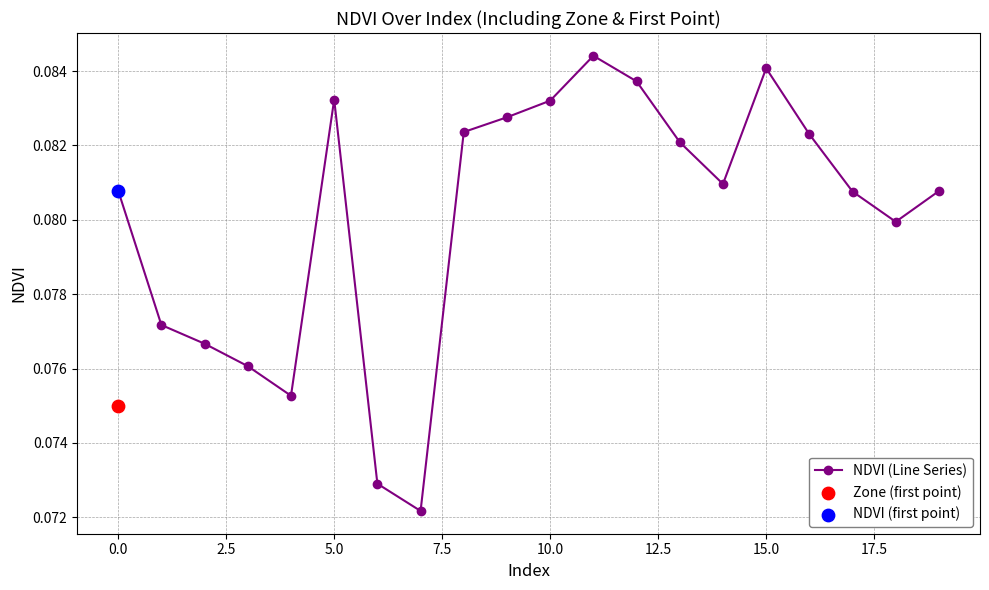

True or false: NDVI (Line Series) has more than 2 interior local peaks.

True